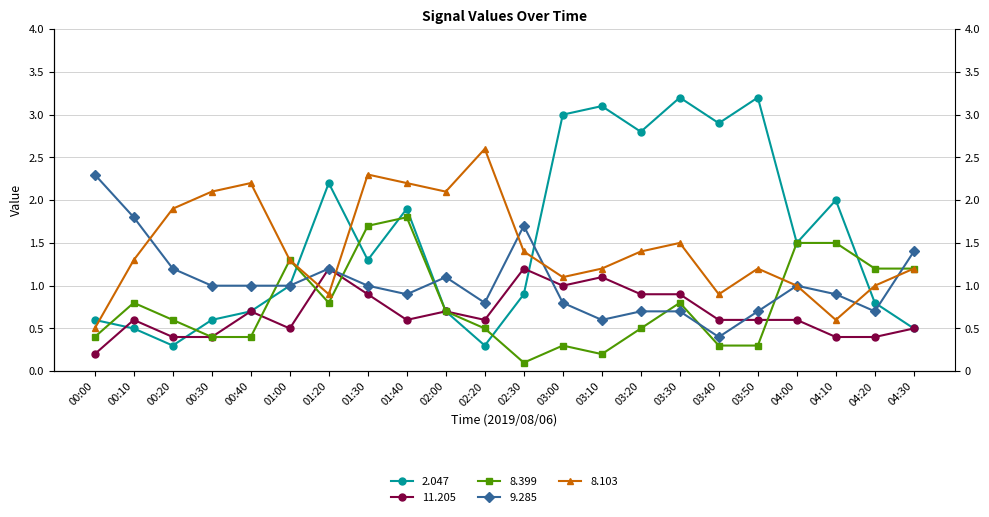

Where is the first local minimum for 9.285?

01:40